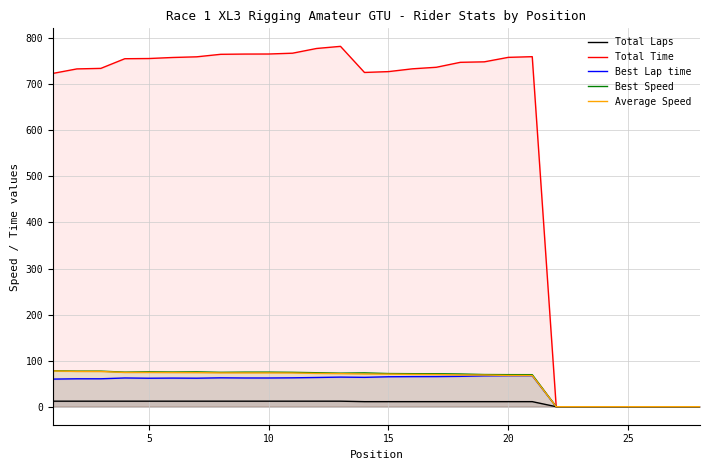

Which series has the largest total across all categories?

Total Time